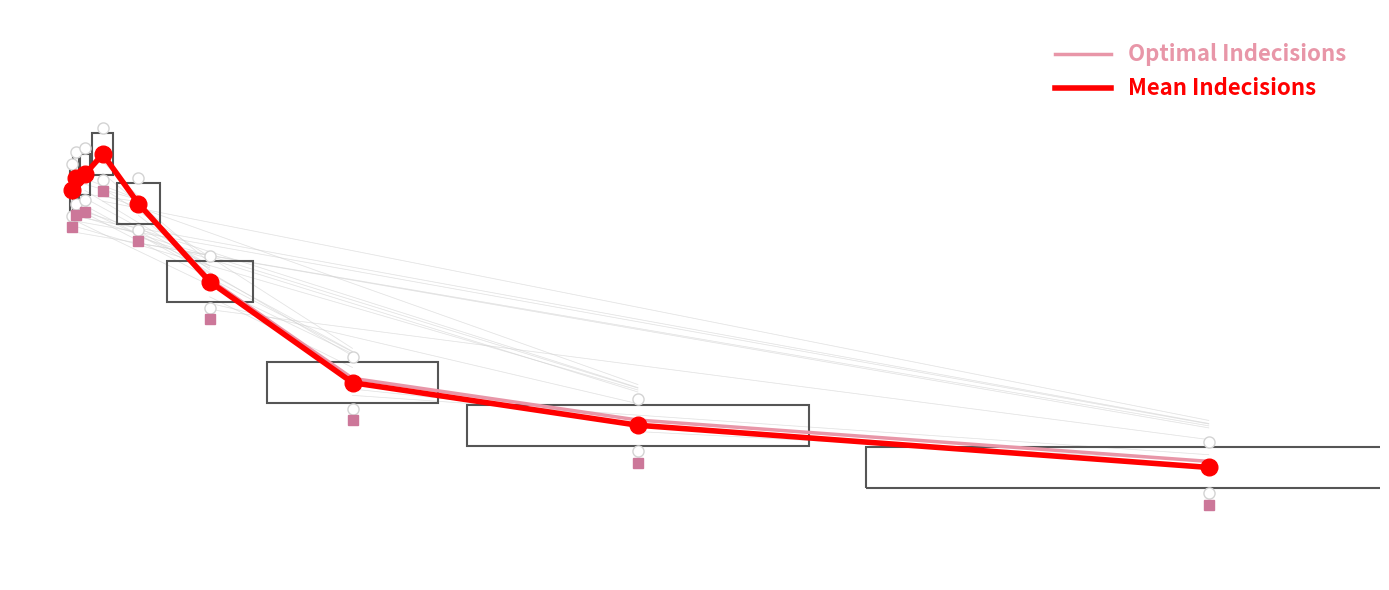

What are all the series names shown in the legend?

Optimal Indecisions, Mean Indecisions